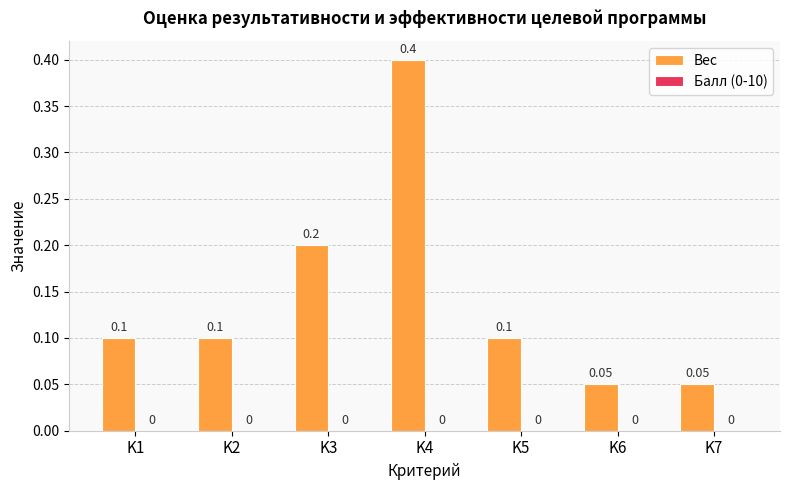

Which has a higher value, K4 or K6?

K4